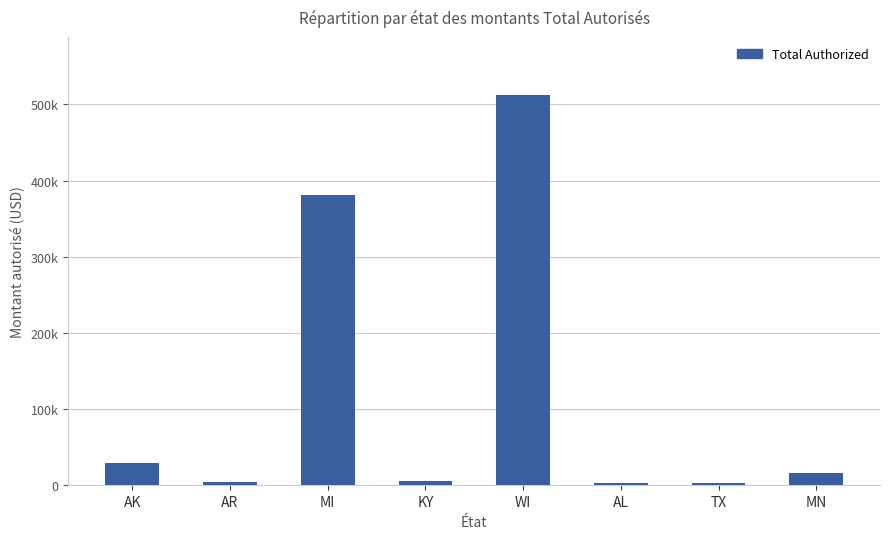

Does the chart contain any negative values?

No